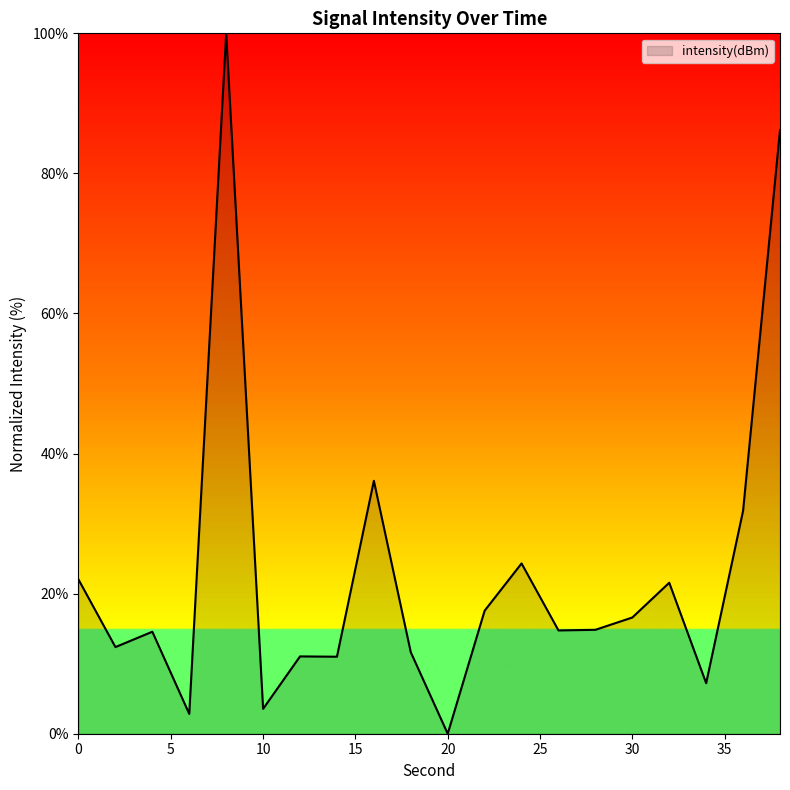

What is the greatest value displayed?

100.0